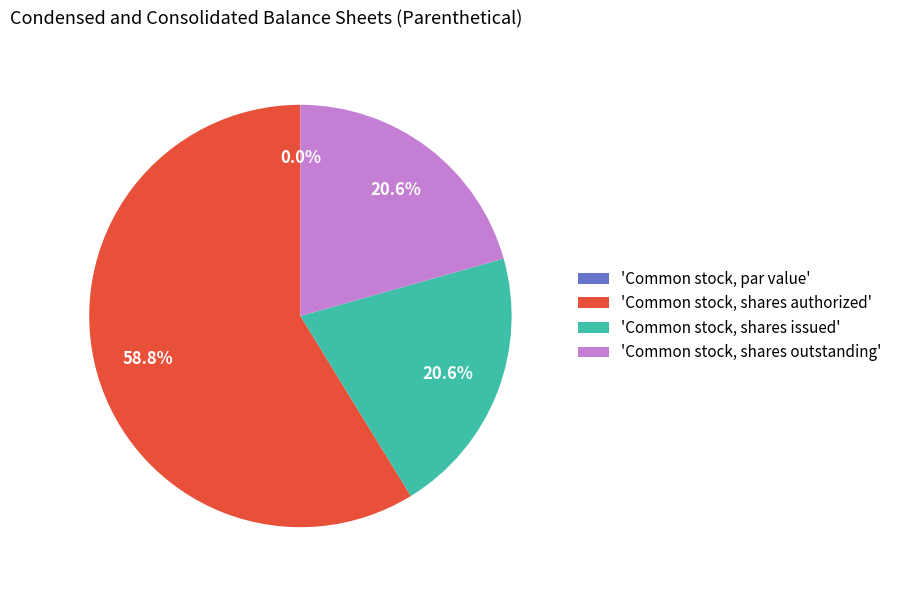

Rank the categories by value from highest to lowest.

Common stock, shares authorized, Common stock, shares issued, Common stock, shares outstanding, Common stock, par value